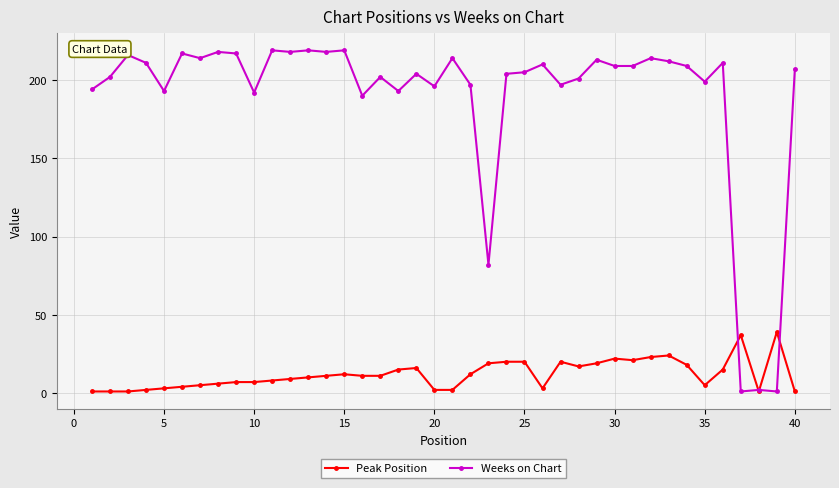

What is the maximum value shown in the chart?

219